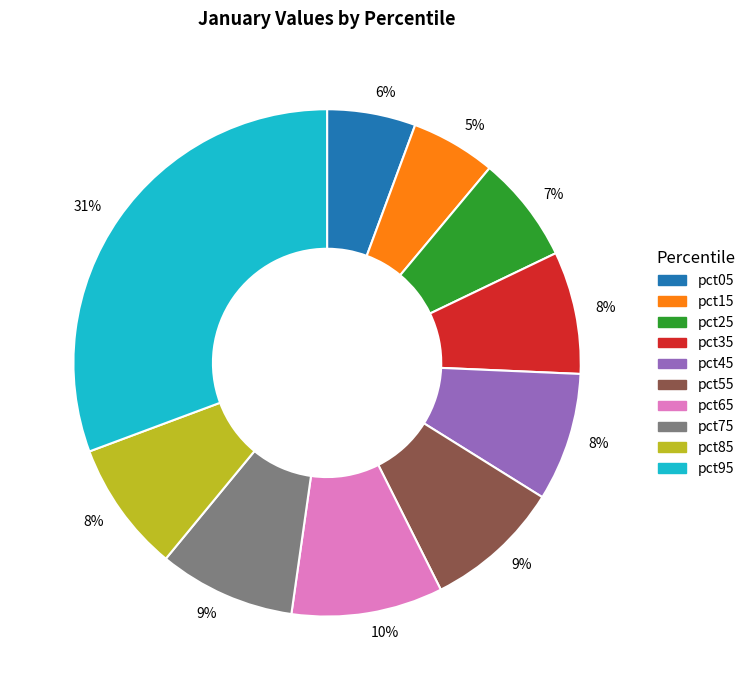

To the nearest percent, what is the average slice percentage?

10%